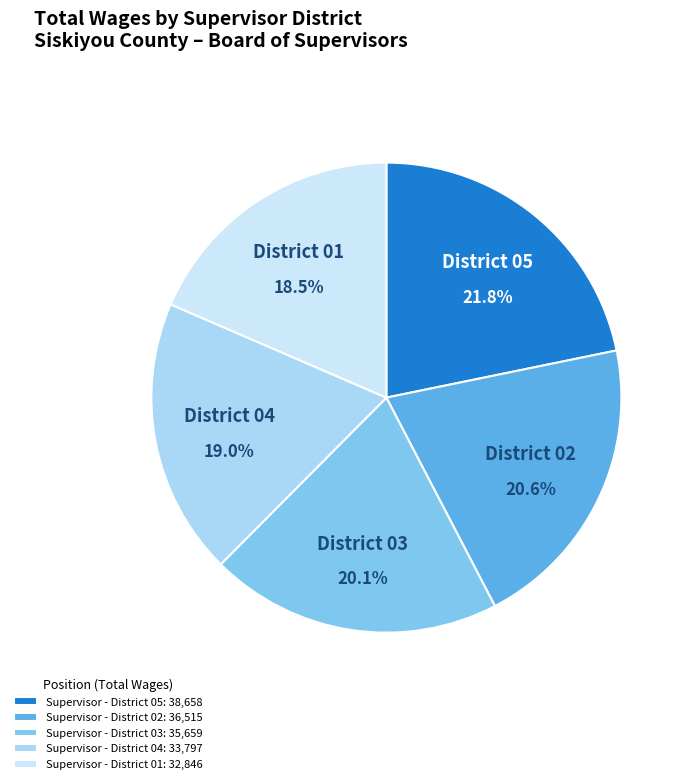

What percentage is the Supervisor - District 02 slice, to the nearest percent?

21%